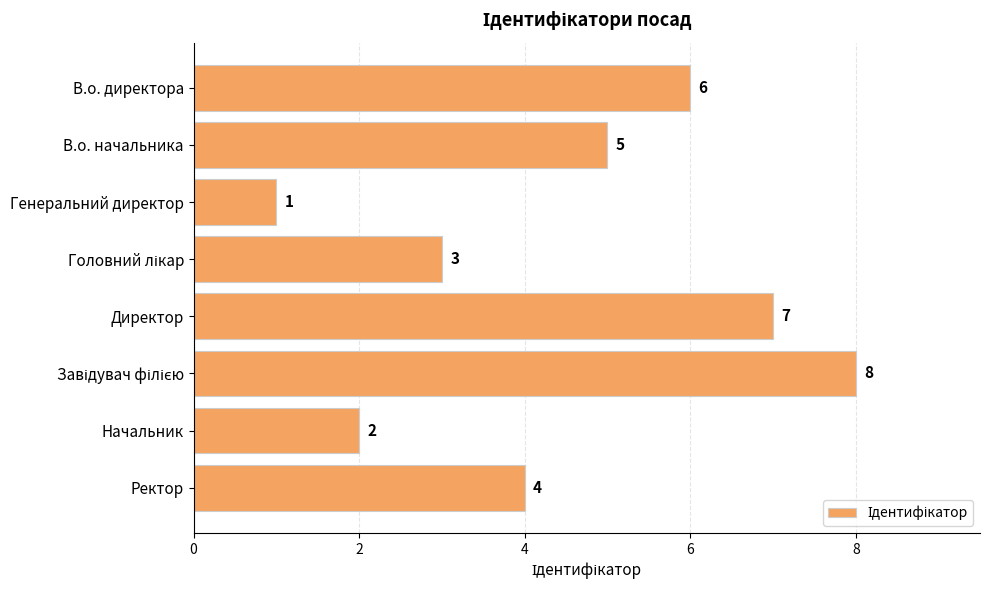

Reading top to bottom, extract all data points from this chart.

6	5	1	3	7	8	2	4